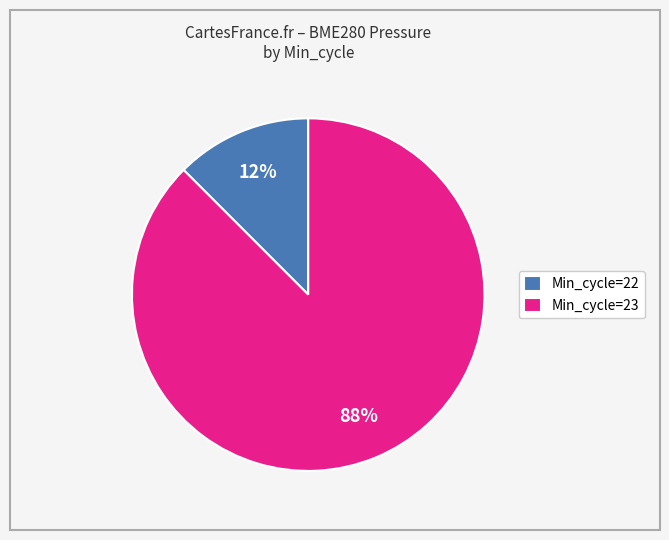

Rank the categories by value from highest to lowest.

Min_cycle=23, Min_cycle=22